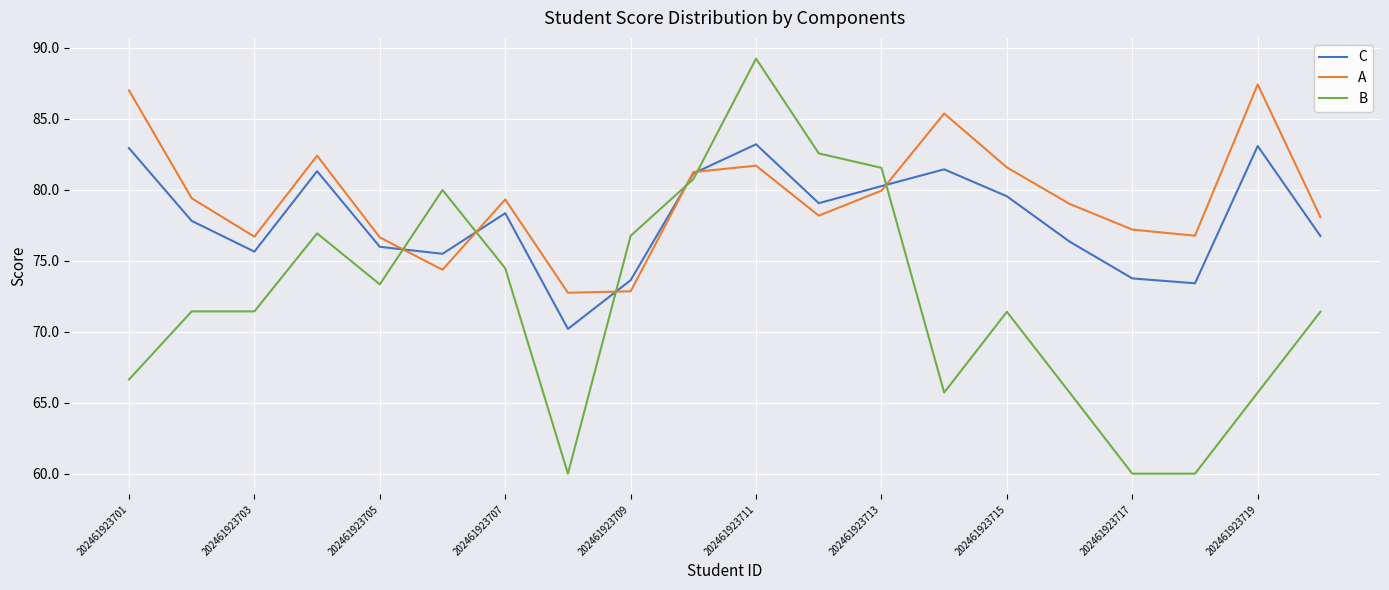

What is the minimum value shown in the chart?

60.0